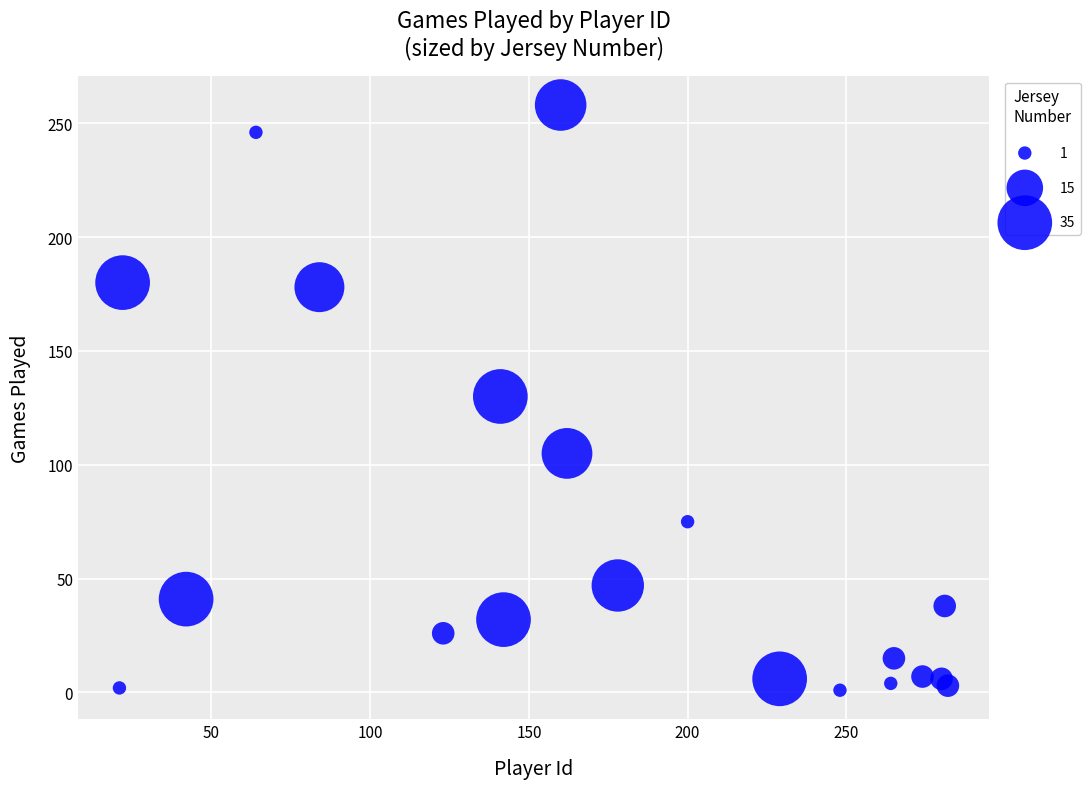

What is the range of Y values (max minus min)?

257